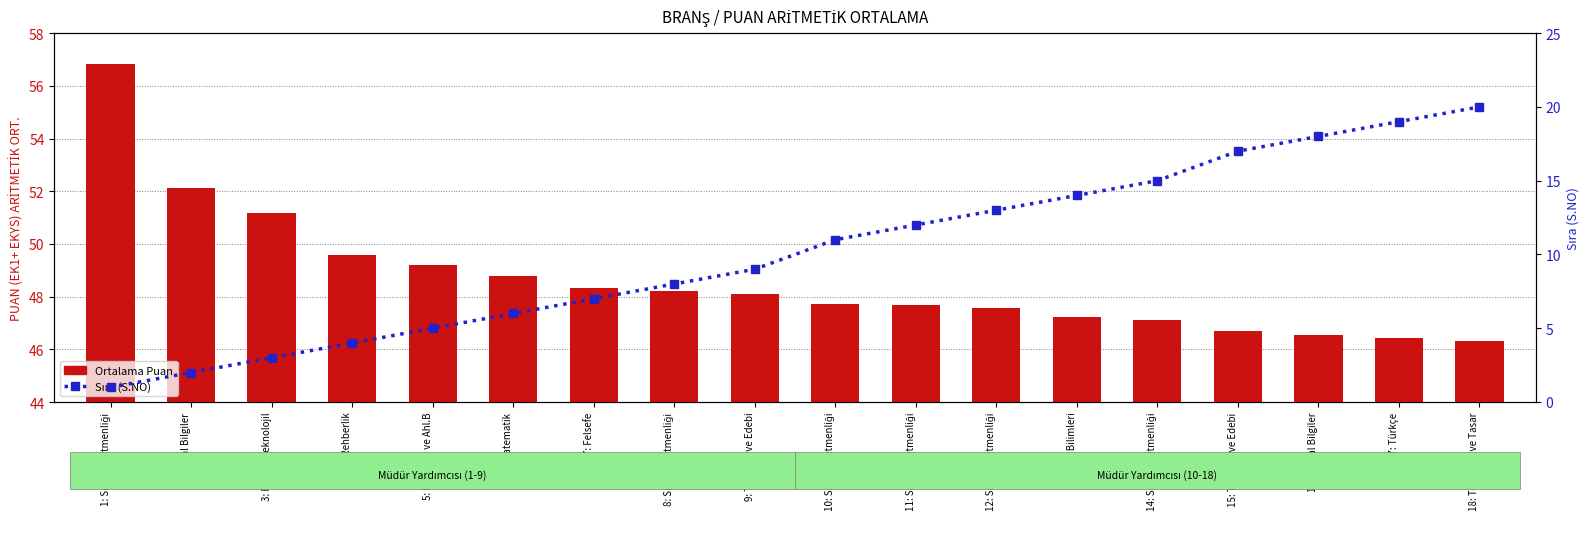

What is the label of the 16th bar from the right?

3: Bilişim Teknolojil